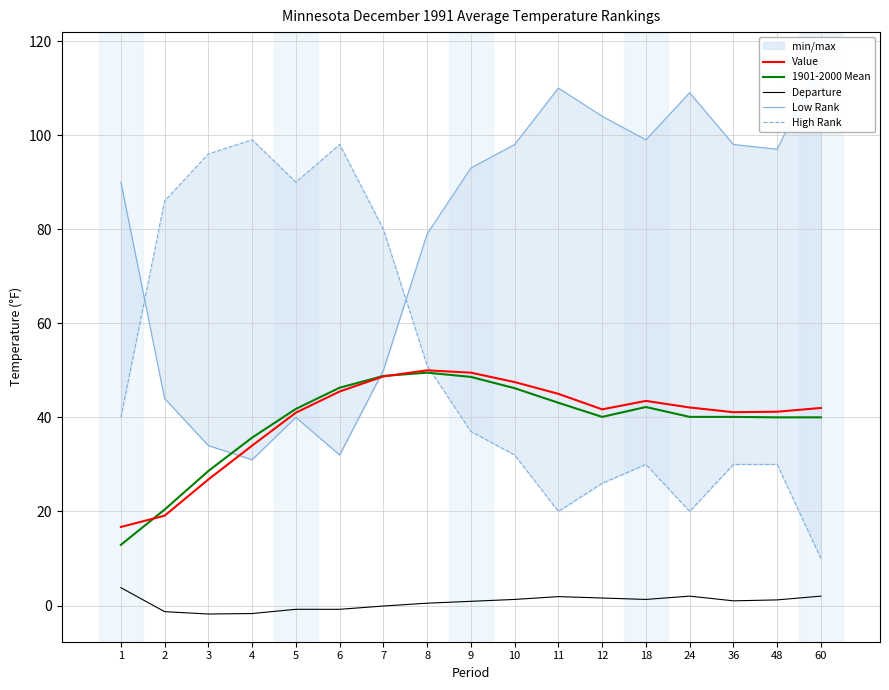

Reading right to left, what are all the values shown in this chart?

Value: 60=42.0	48=41.2	36=41.1	24=42.1	18=43.5	12=41.7	11=45.0	10=47.5	9=49.5	8=50.0	7=48.7	6=45.5	5=41.0	4=34.0	3=26.8	2=19.1	1=16.7
1901-2000 Mean: 60=40.0	48=40.0	36=40.1	24=40.1	18=42.2	12=40.1	11=43.1	10=46.2	9=48.6	8=49.5	7=48.8	6=46.3	5=41.8	4=35.7	3=28.6	2=20.4	1=12.9
Departure: 60=2.0	48=1.2	36=1.0	24=2.0	18=1.3	12=1.6	11=1.9	10=1.3	9=0.9	8=0.5	7=-0.1	6=-0.8	5=-0.8	4=-1.7	3=-1.8	2=-1.3	1=3.8
Low Rank: 60=116.0	48=97.0	36=98.0	24=109.0	18=99.0	12=104.0	11=110.0	10=98.0	9=93.0	8=79.0	7=50.0	6=32.0	5=40.0	4=31.0	3=34.0	2=44.0	1=90.0
High Rank: 60=10.0	48=30.0	36=30.0	24=20.0	18=30.0	12=26.0	11=20.0	10=32.0	9=37.0	8=51.0	7=80.0	6=98.0	5=90.0	4=99.0	3=96.0	2=86.0	1=40.0